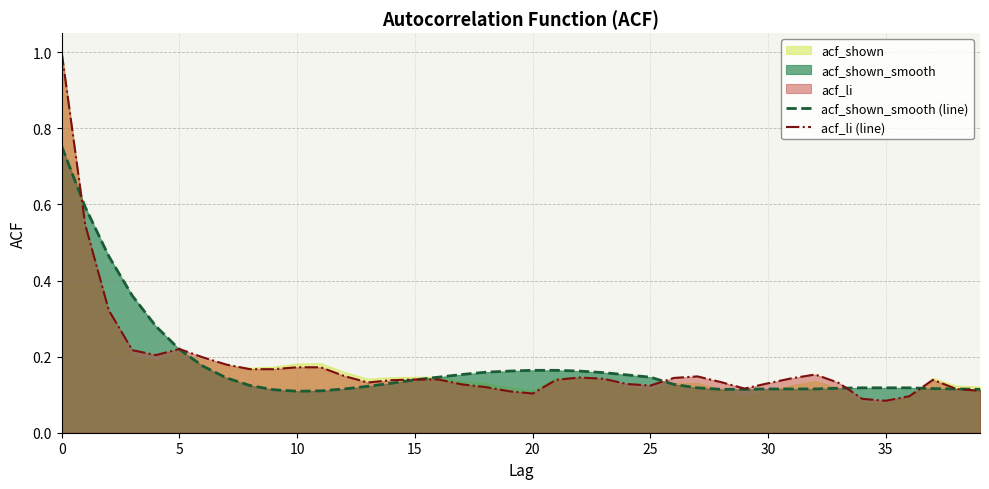

Which series has the largest total across all categories?

acf_shown_smooth (line)